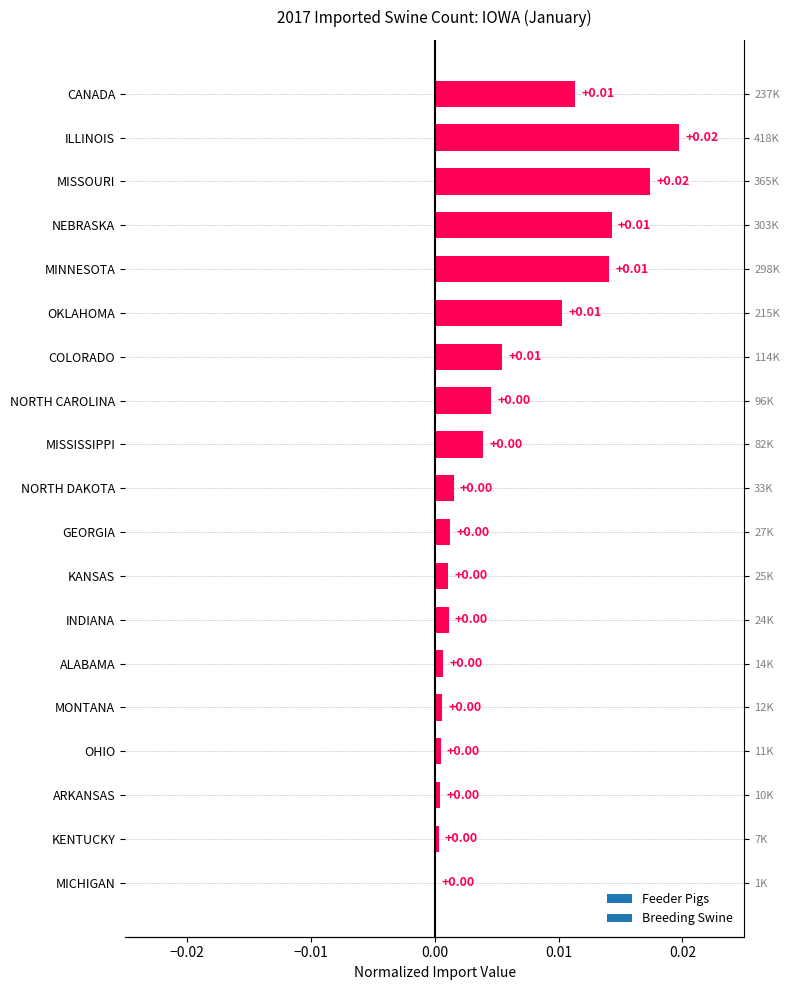

What is the label of the 12th bar from the right?

NORTH CAROLINA